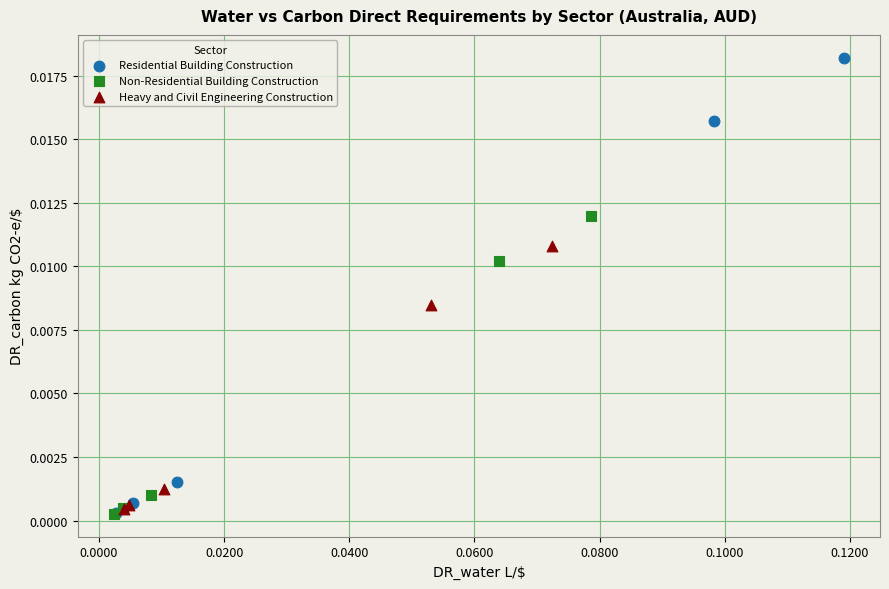

Which series has the largest Y range (max minus min)?

Residential Building Construction